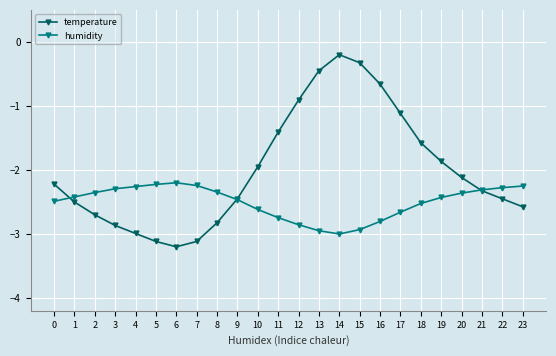

Which category has the highest value in the temperature series?

14